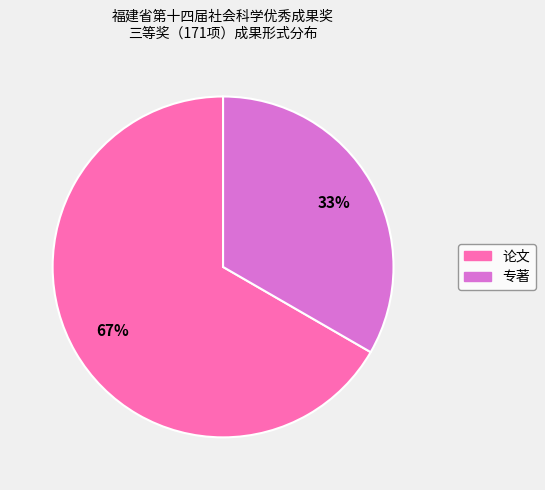

Is 论文 the majority of the pie?

Yes